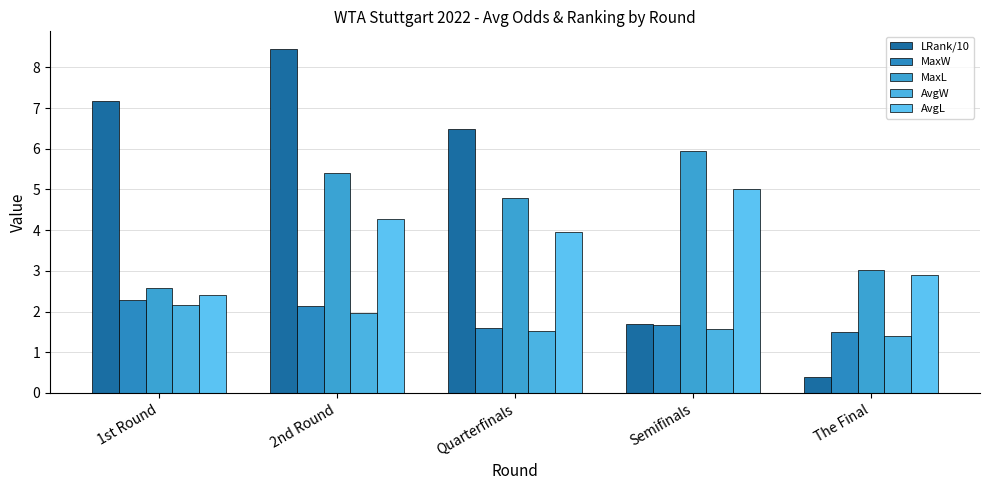

At which category does the chart reach its peak across all series?

2nd Round